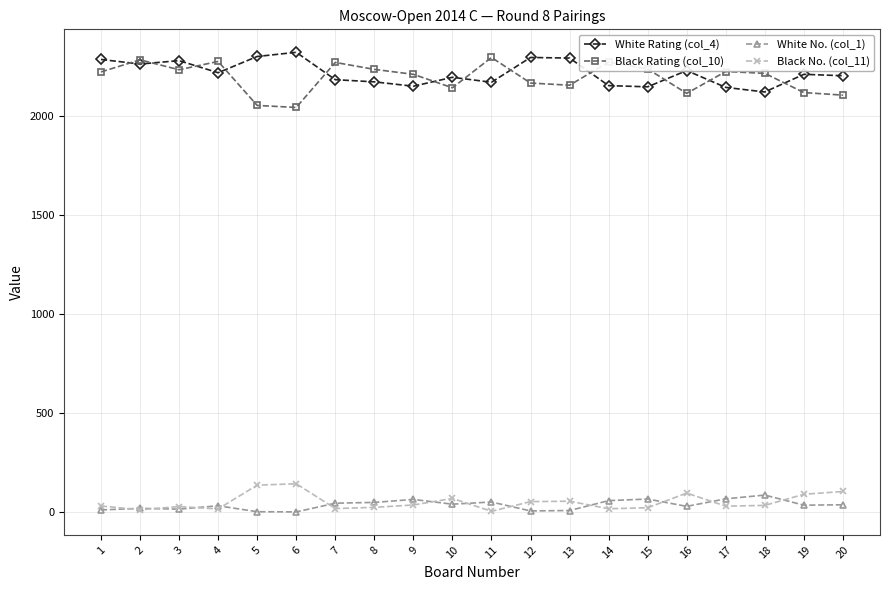

True or false: White Rating (col_4) has more than 0 interior local peaks.

True